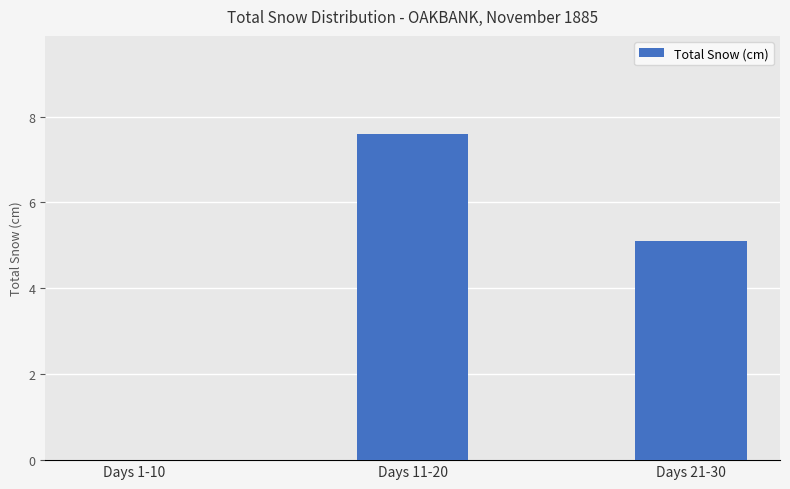

Count the number of data series in this chart.

1